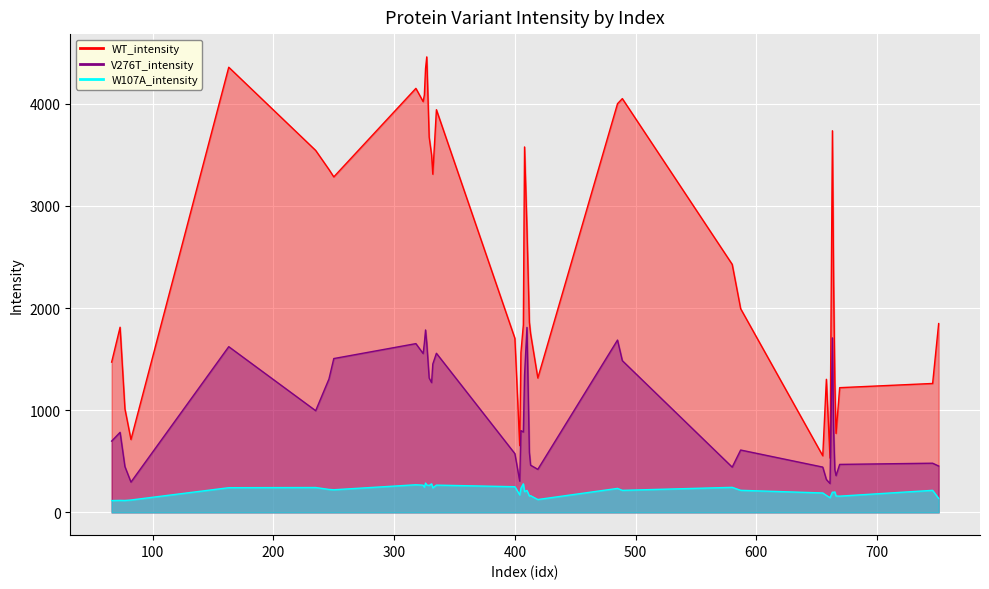

Reading right to left, what are all the values shown in this chart?

WT_intensity: 751=1848.1	746=1262.0	669=1220.8	666=773.2	665=1273.6	664=2237.8	663=3735.6	661=532.0	658=1302.9	655=554.2	587=1993.6	580=2427.8	489=4050.3	485=4000.4	419=1315.2	413=1749.5	412=1860.7	410=2776.1	408=3577.1	407=1835.0	405=1564.4	404=653.9	400=1703.7	335=3941.8	332=3310.3	331=3500.2	329=3673.0	327=4458.6	326=4345.1	325=4085.5	324=4021.1	318=4150.5	250=3284.2	246=3356.6	235=3543.1	163=4357.4	82=713.3	77=1013.9	73=1812.5	66=1470.9
V276T_intensity: 751=453.9	746=481.4	669=469.7	666=359.9	665=418.4	664=802.3	663=1708.2	661=282.8	658=322.0	655=443.4	587=610.4	580=443.0	489=1485.1	485=1686.8	419=421.3	413=462.2	412=586.6	410=1810.5	408=1342.7	407=786.6	405=800.6	404=305.7	400=574.9	335=1557.5	332=1452.2	331=1270.6	329=1314.9	327=1657.6	326=1785.7	325=1655.1	324=1554.9	318=1652.0	250=1505.8	246=1305.9	235=995.5	163=1622.2	82=296.4	77=448.2	73=783.9	66=697.8
W107A_intensity: 751=136.9	746=215.9	669=159.0	666=160.1	665=200.7	664=196.6	663=198.4	661=144.0	658=166.3	655=190.2	587=216.1	580=245.2	489=215.8	485=234.8	419=125.9	413=163.6	412=160.0	410=214.8	408=203.5	407=279.6	405=236.6	404=171.1	400=251.3	335=266.9	332=240.7	331=279.3	329=263.8	327=268.0	326=287.0	325=246.9	324=266.2	318=270.4	250=221.5	246=224.9	235=243.5	163=241.7	82=121.3	77=116.5	73=117.5	66=115.6